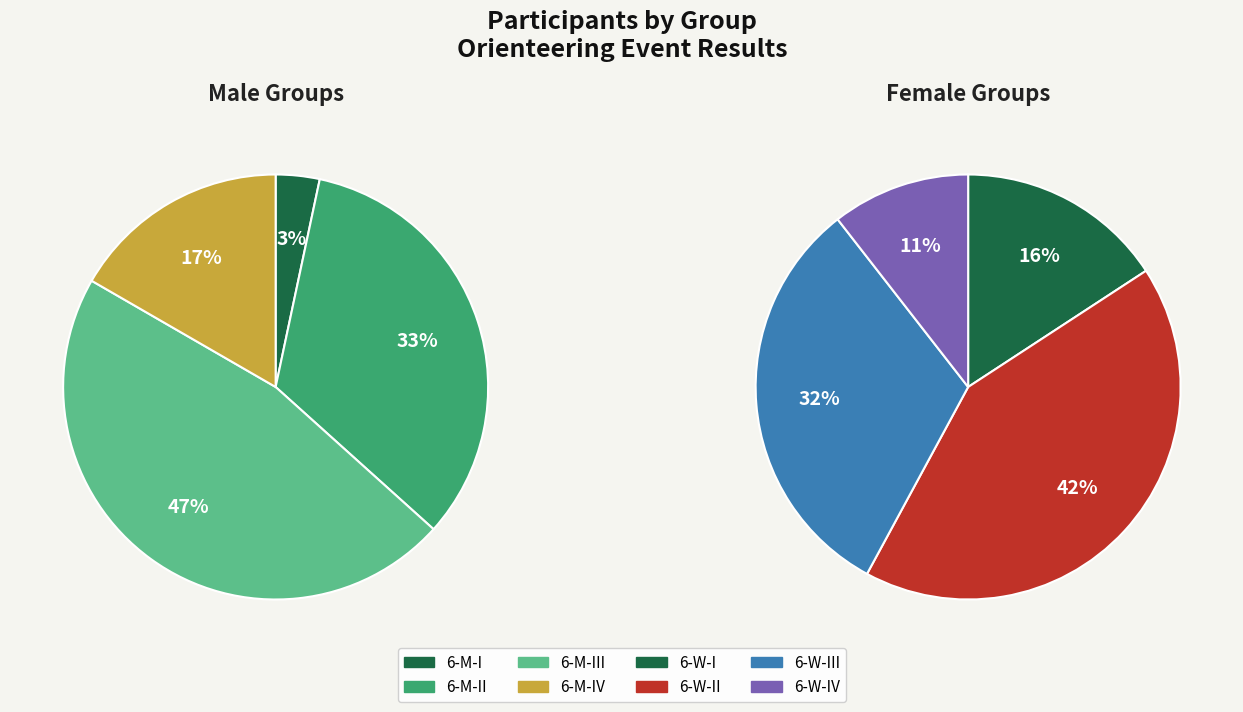

Count the number of slices in the pie.

8